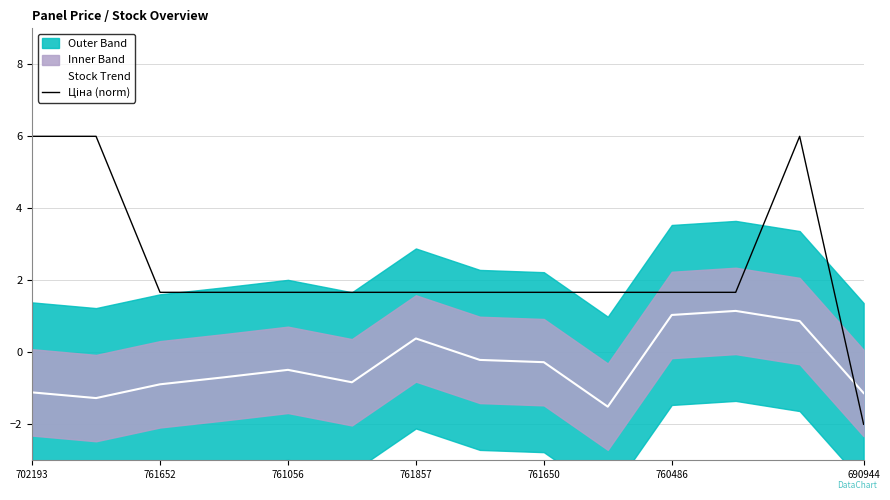

Is it true that Stock Trend equals -0.5 at 761056?

True